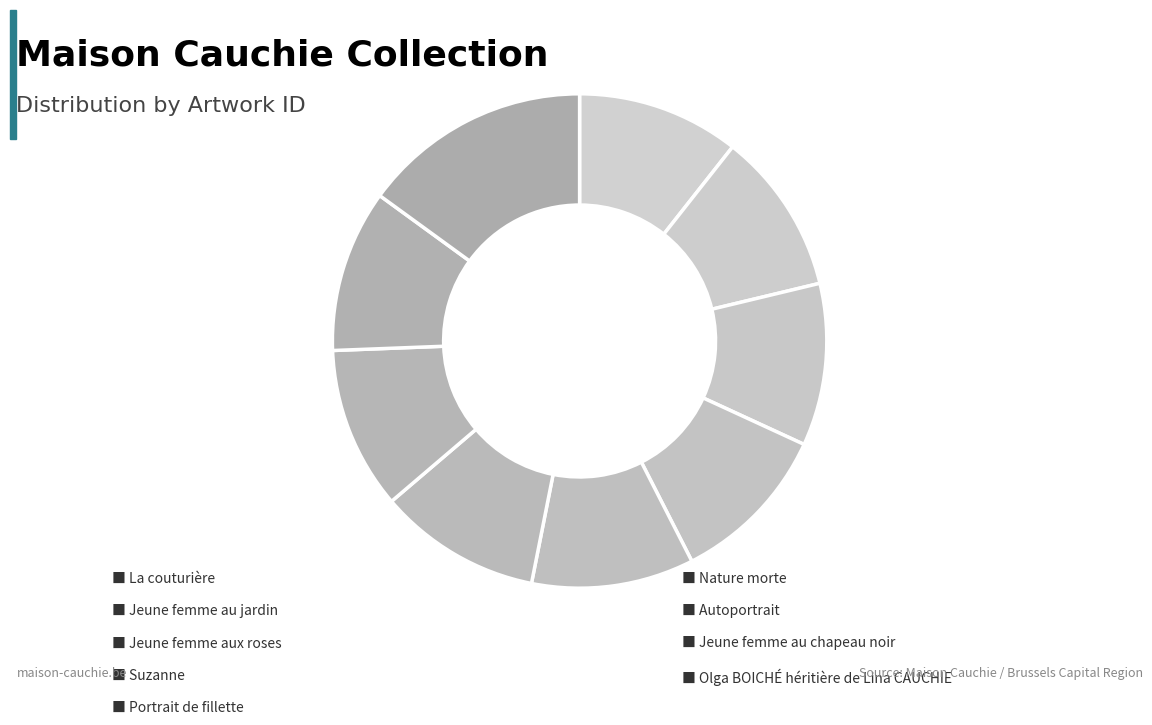

How many slices are in this pie chart?

9